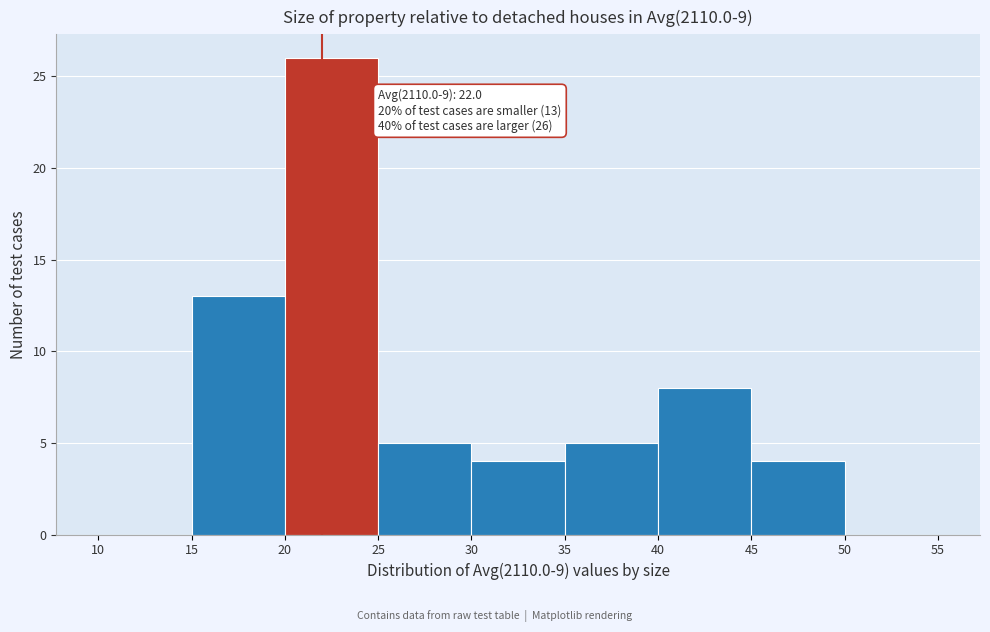

Over which range of the x-axis is the bar tallest?

20 to 25